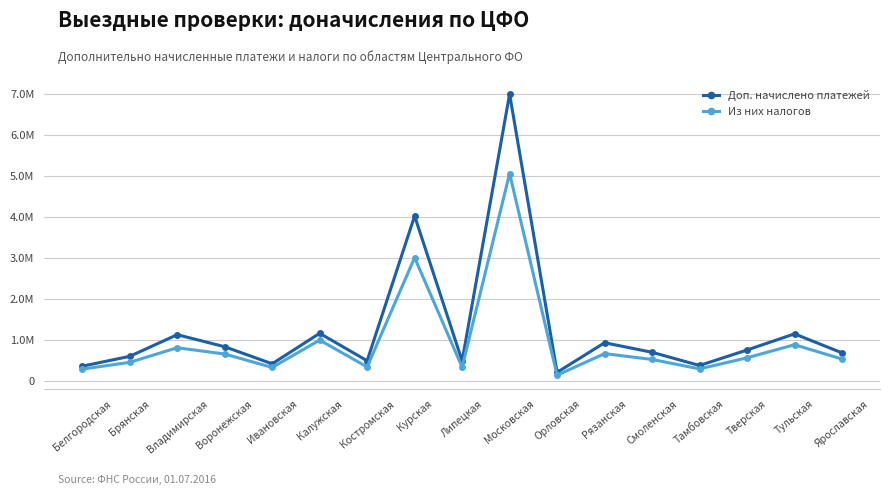

True or false: Доп. начислено платежей and Из них налогов cross at least once.

False